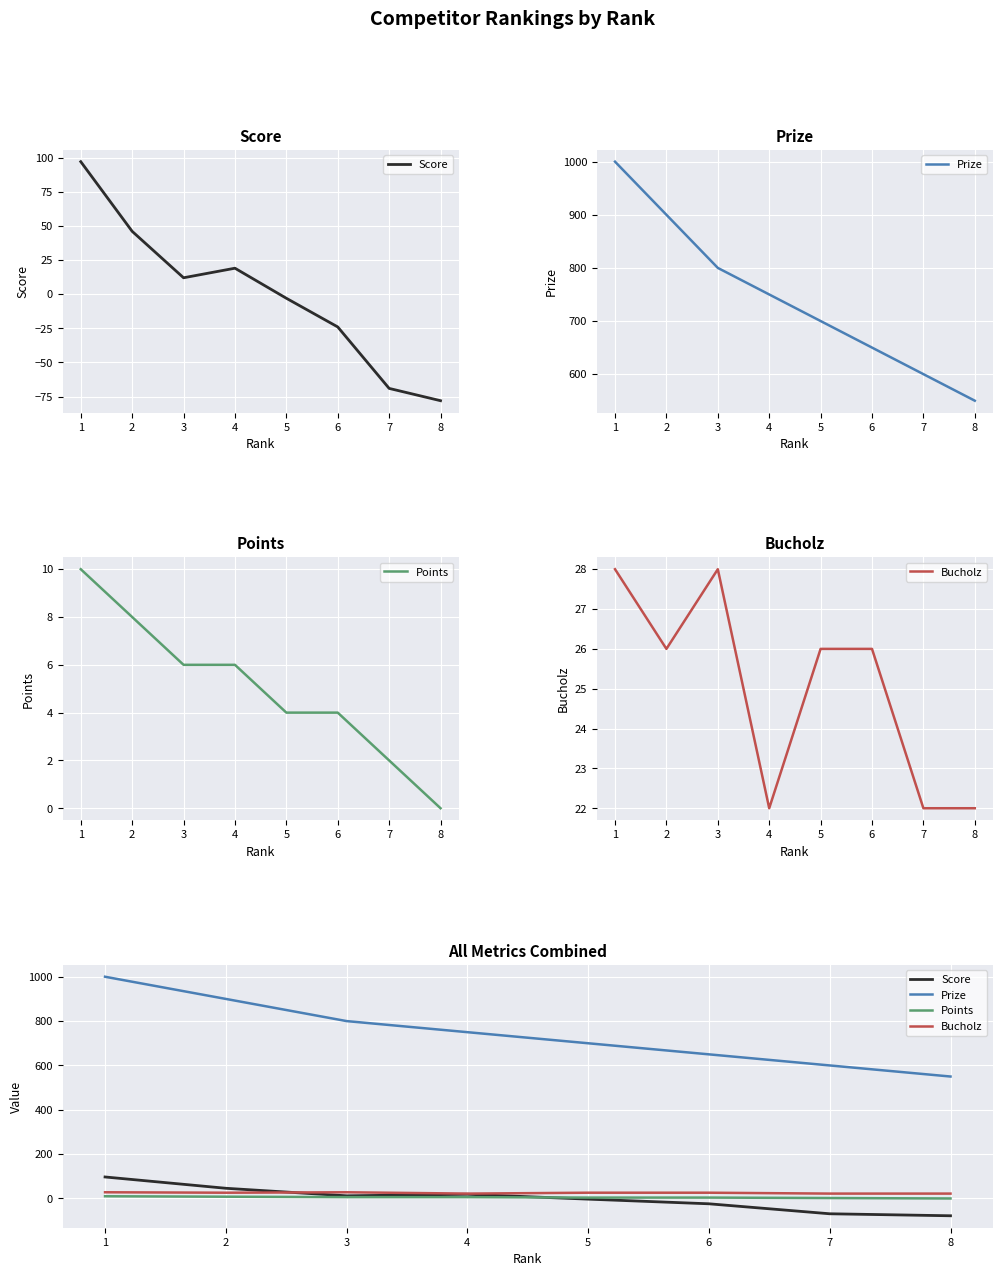

True or false: Score and Prize cross at least once.

False